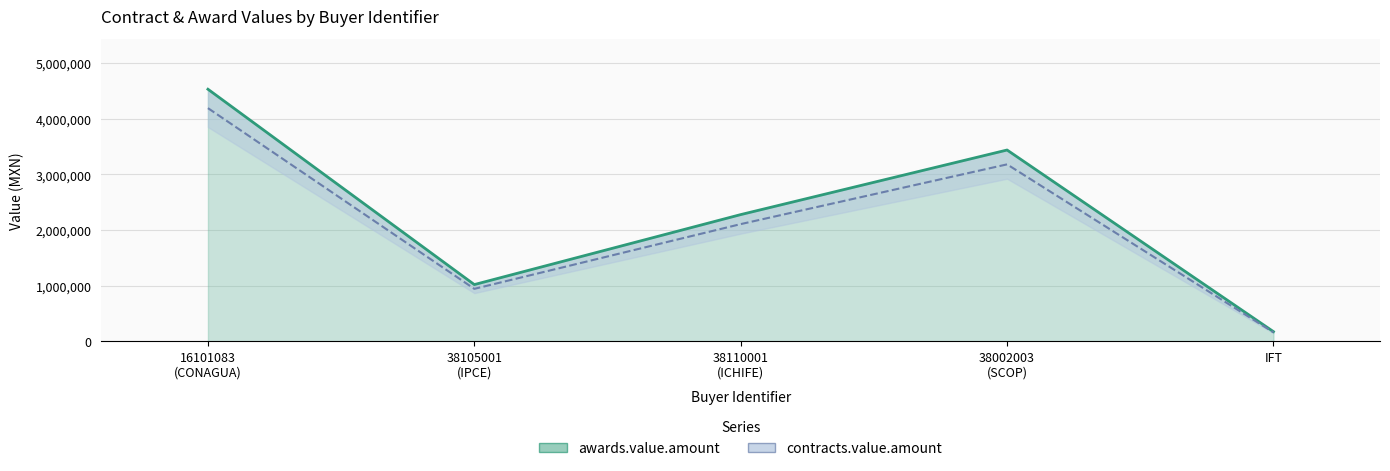

How many values in the awards.value.amount series are below 2278310?

2